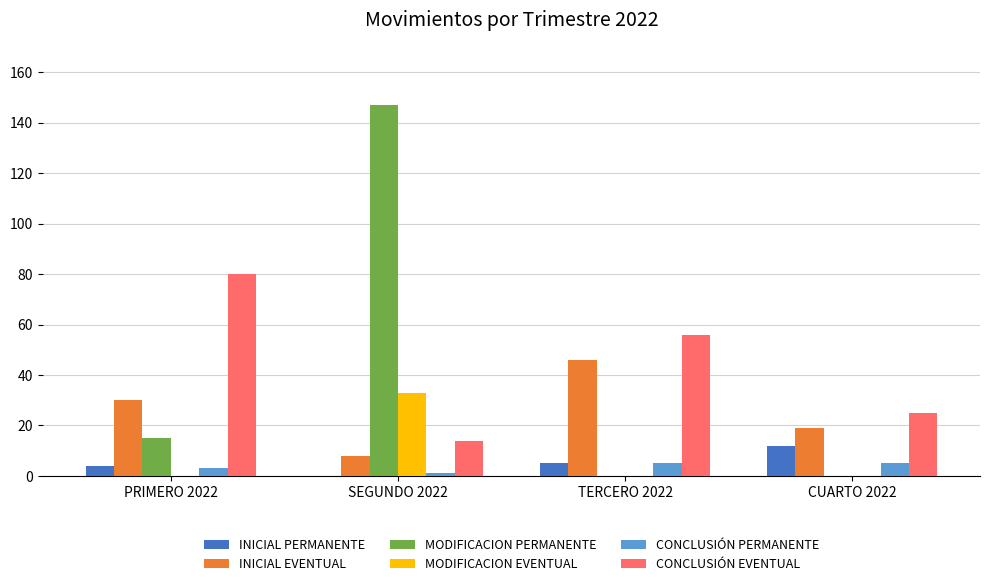

Between PRIMERO 2022 and SEGUNDO 2022, which series saw the biggest shift?

MODIFICACION PERMANENTE